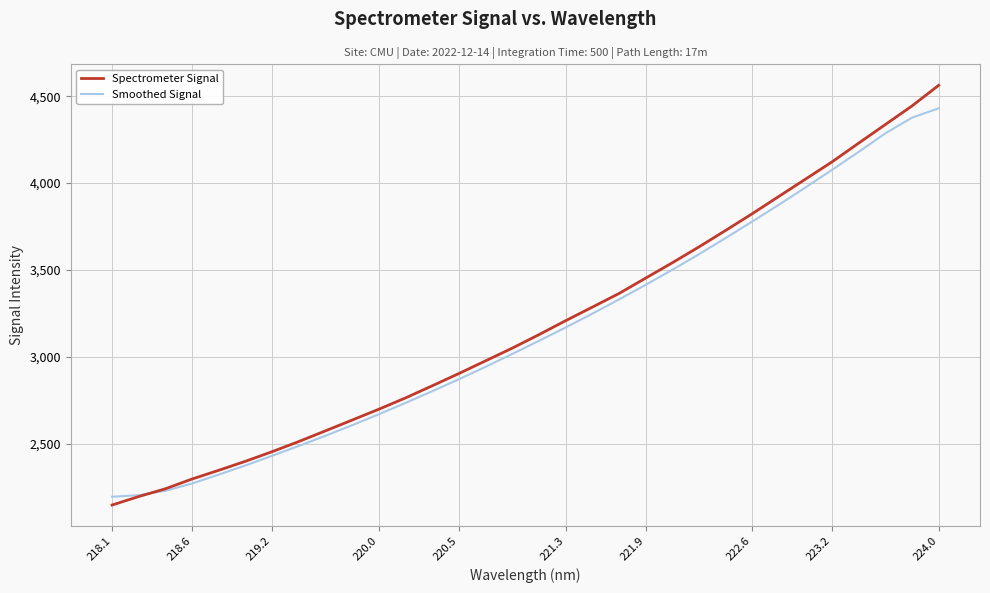

What is the smallest value displayed?

2145.8